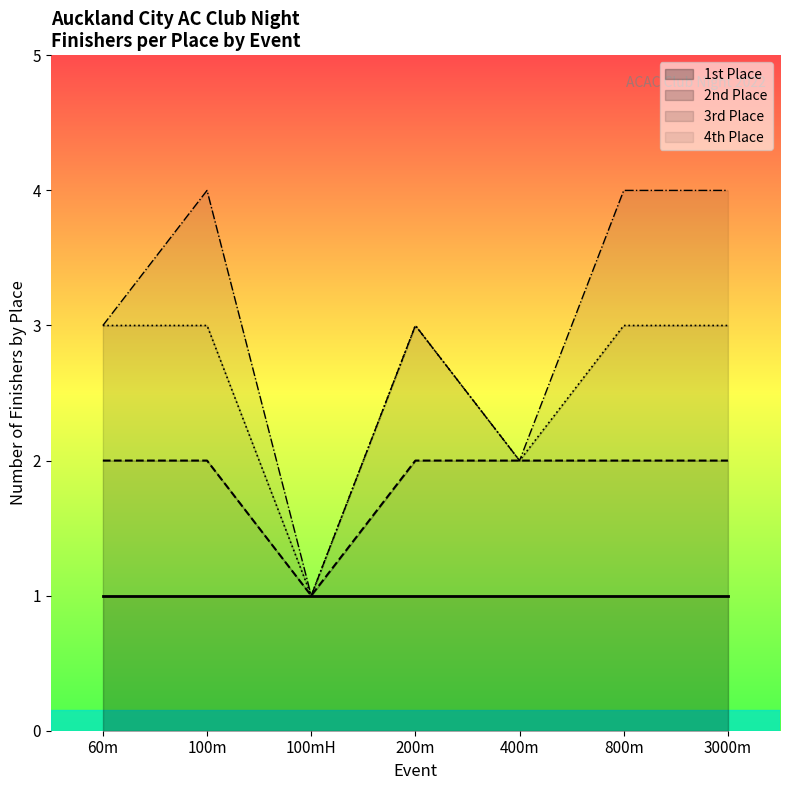

What is the total value across all series at 200m?

3